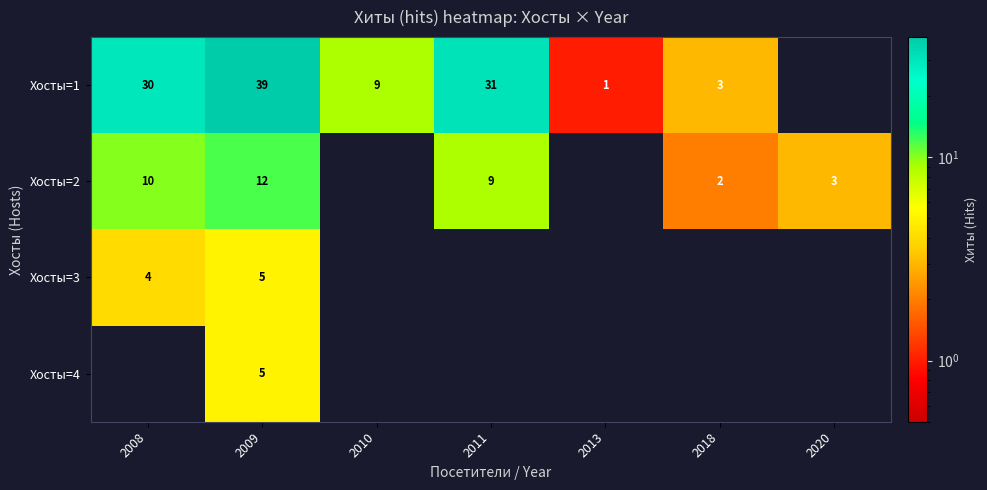

The Хосты=1 series shows 13 at 2009. True or false?

False